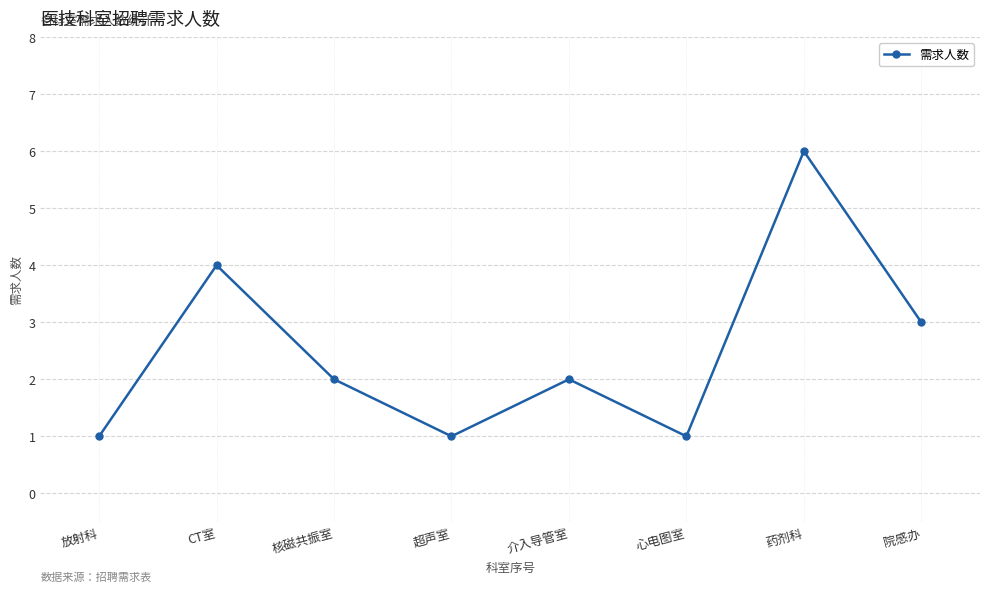

Which has a higher value, 超声室 or 核磁共振室?

核磁共振室